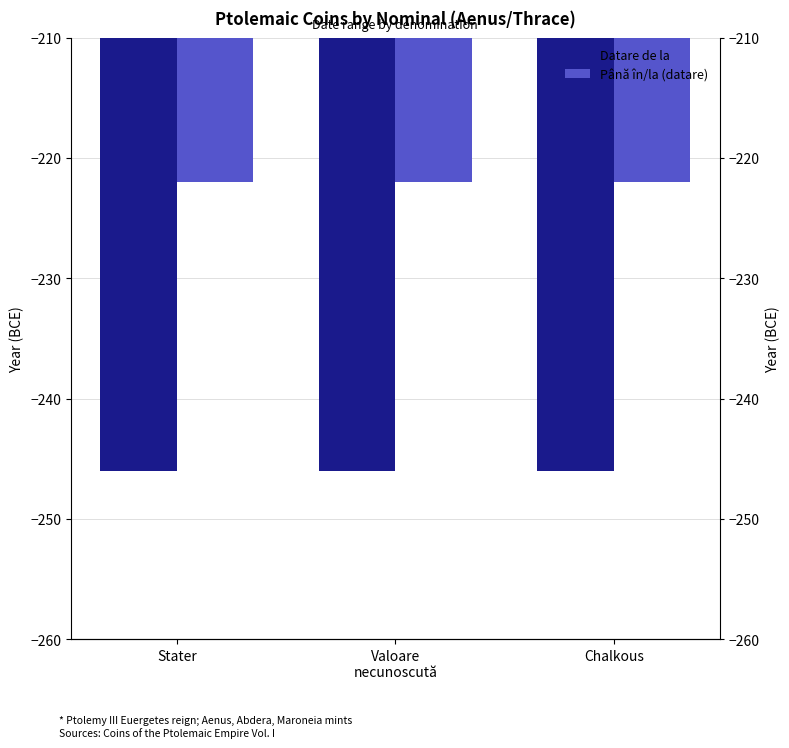

Is the value of Până în/la (datare) at Chalkous greater than the value of Datare de la at Chalkous?

Yes